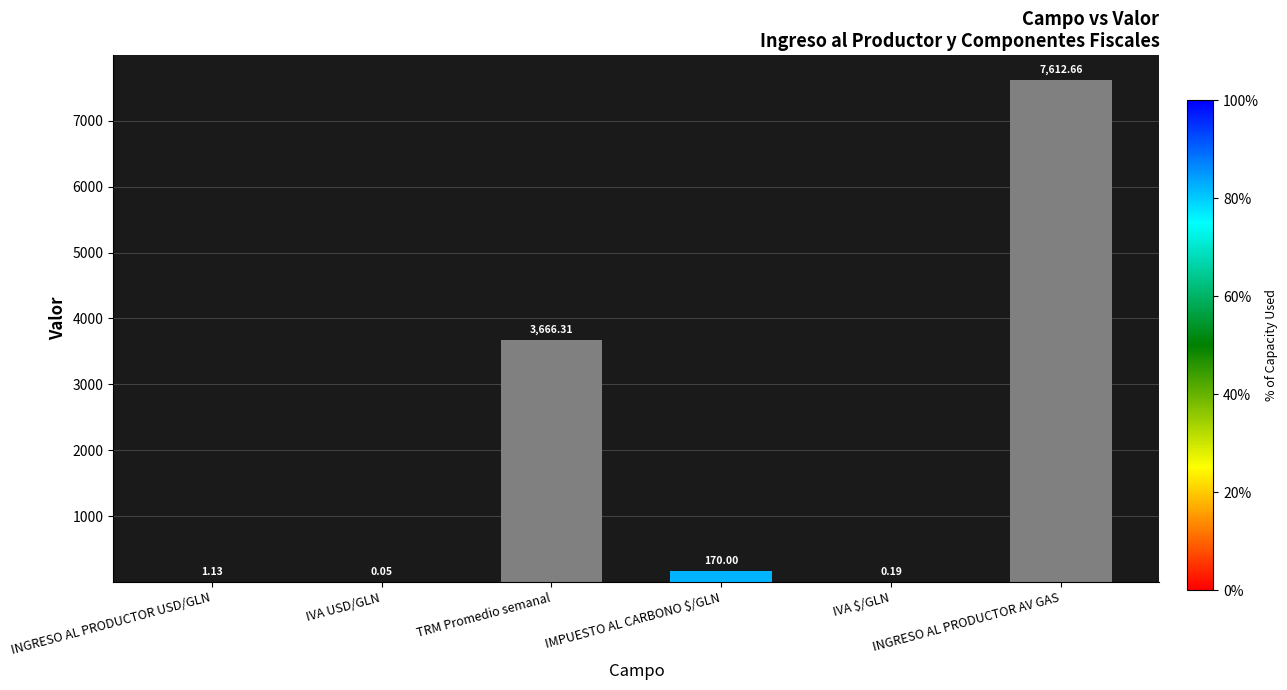

True or false: the data shows 6579.6 at TRM Promedio semanal.

False